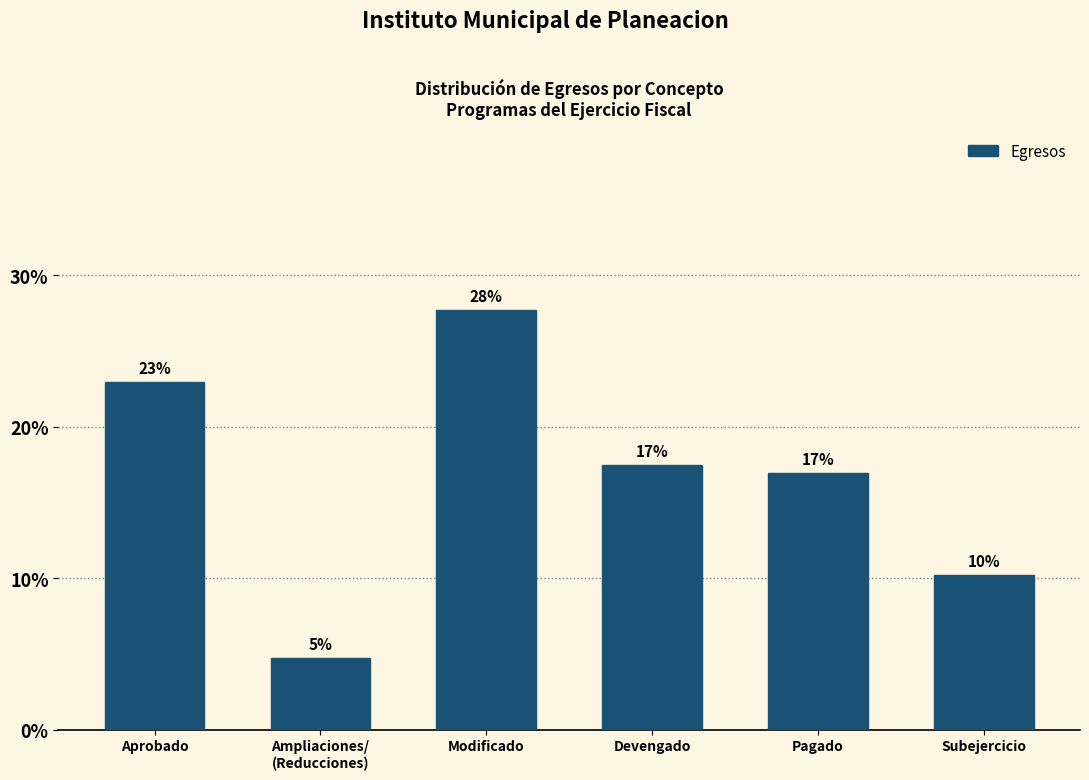

Which has a higher value, Modificado or Aprobado?

Modificado